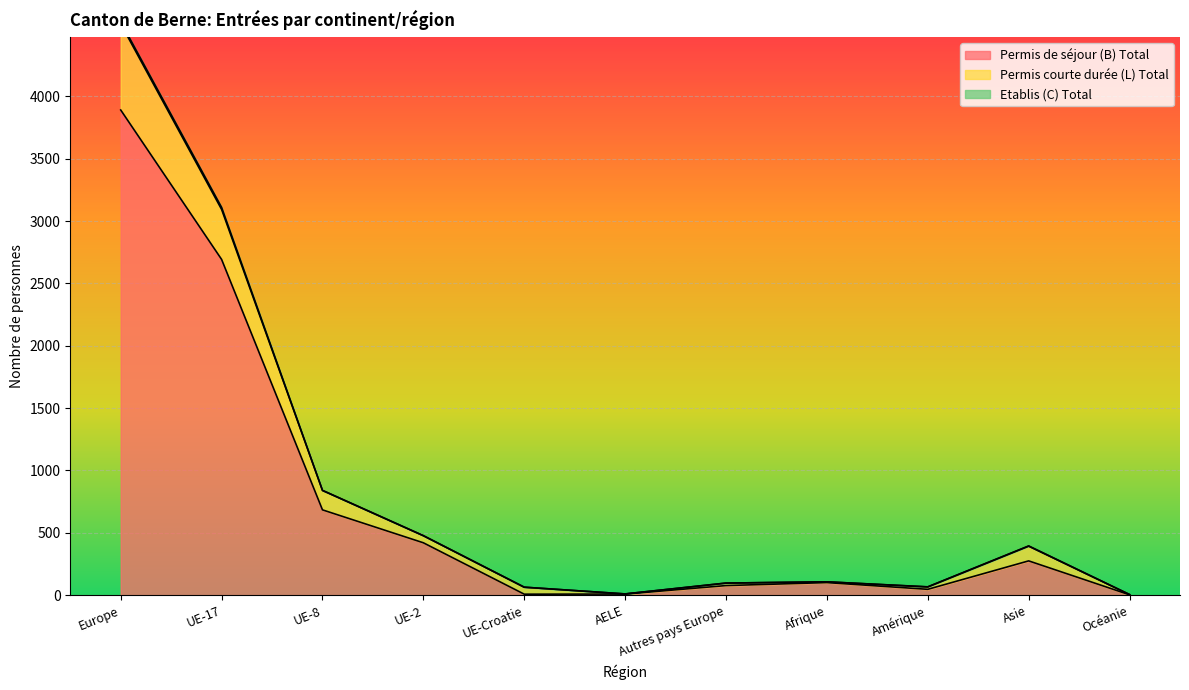

At which label does Permis de séjour (B) Total reach its peak?

Europe